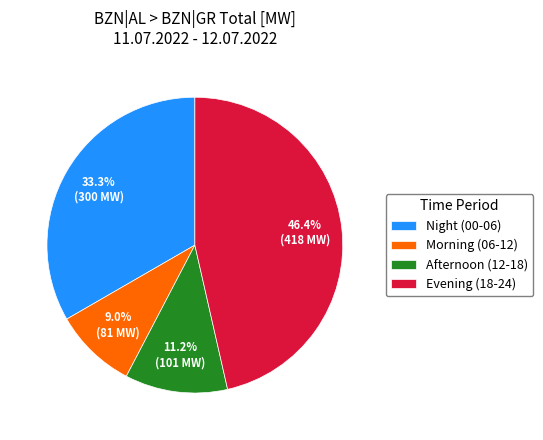

What is the total percentage of Evening (18-24) and Night (00-06)?

79.8%